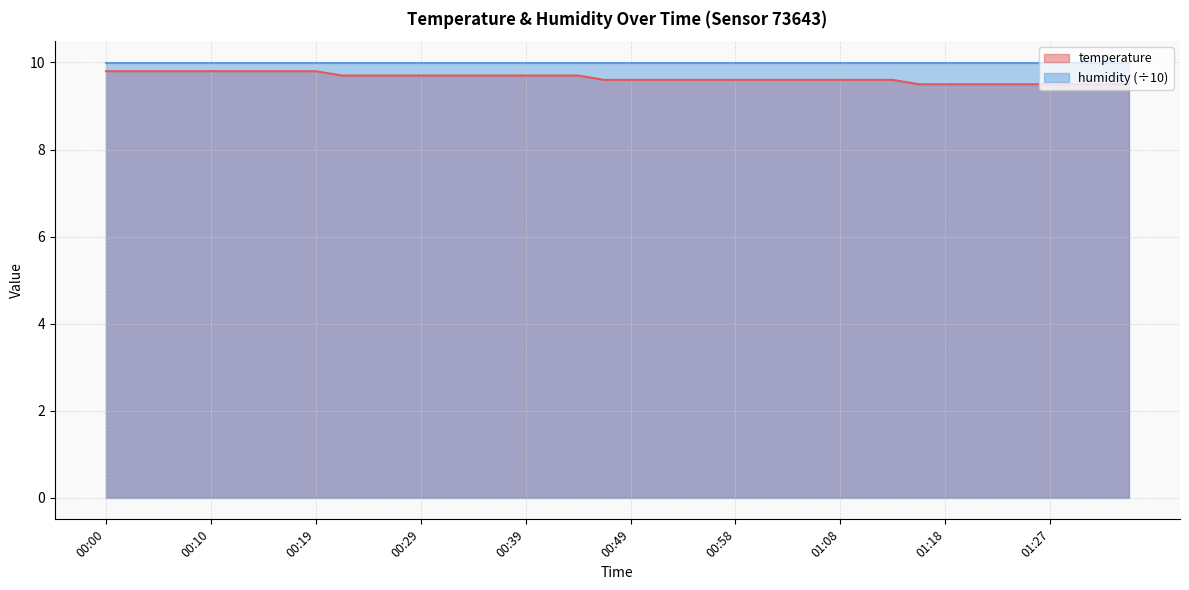

What position from the left is 01:10?

30